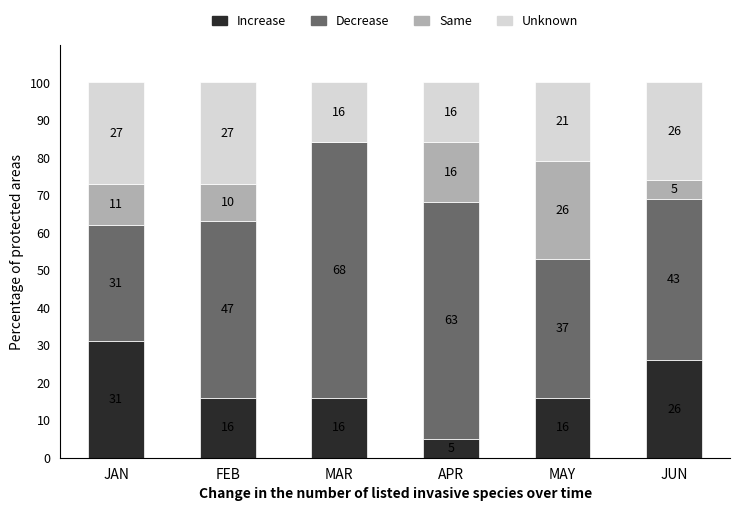

Where does the Increase series first go above 16?

JAN